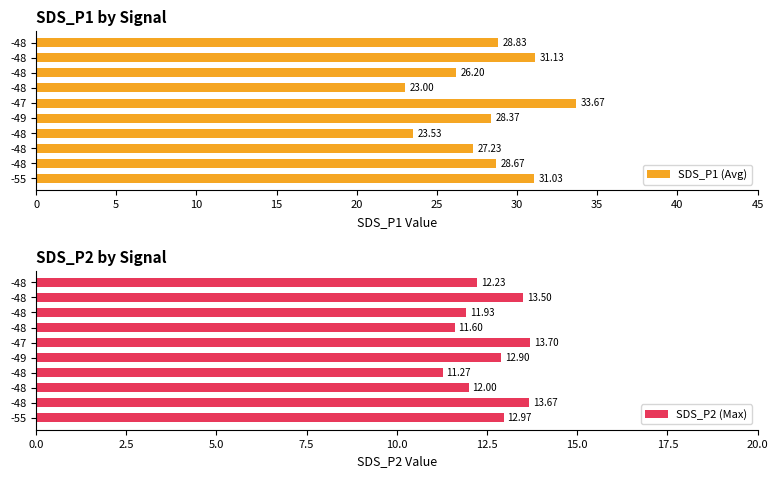

How many bars are there in each group?

2